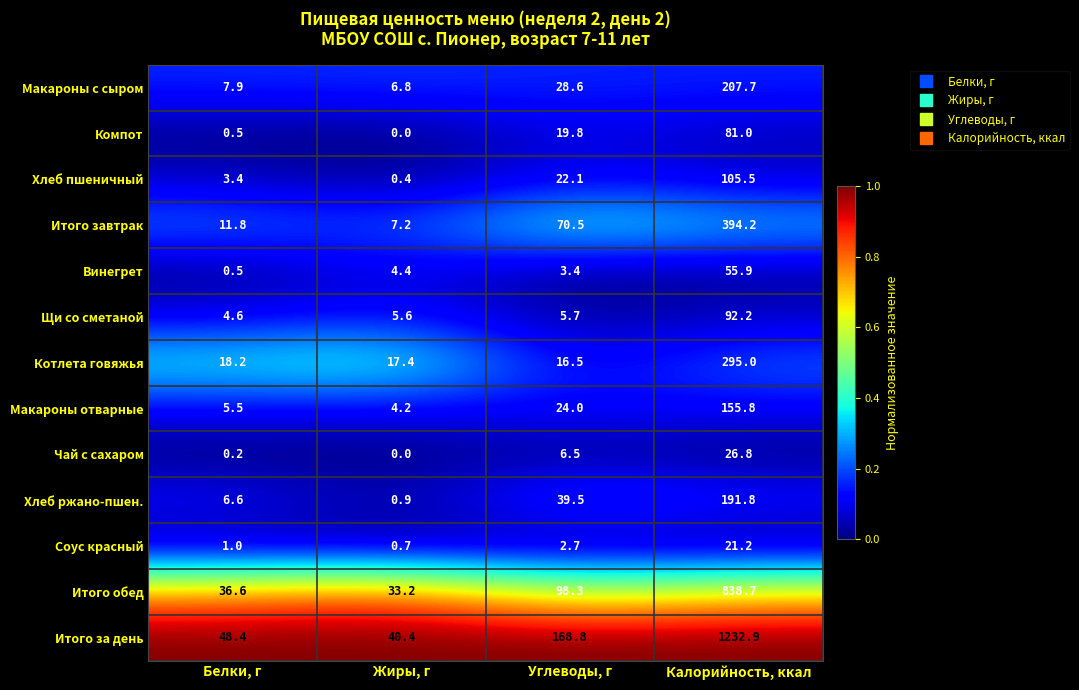

Rank the series by their maximum value, from lowest to highest.

Соус красный, Чай с сахаром, Винегрет, Компот, Щи со сметаной, Хлеб пшеничный, Макароны отварные, Хлеб ржано-пшен., Макароны с сыром, Котлета говяжья, Итого завтрак, Итого обед, Итого за день